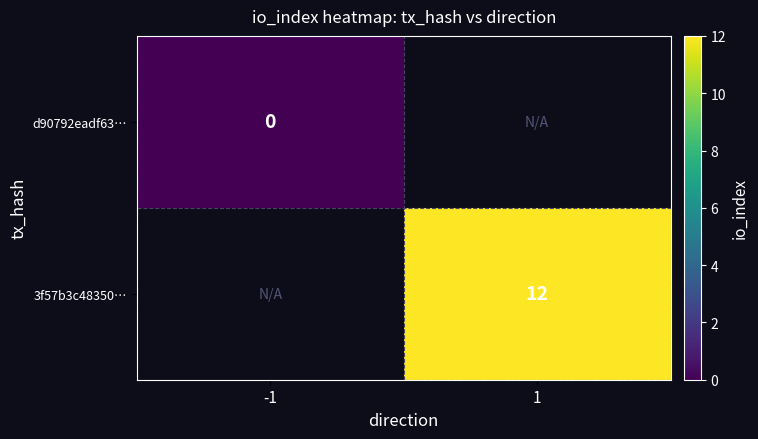

The value of 3f57b3c48350… at 1 is 8. True or false?

False